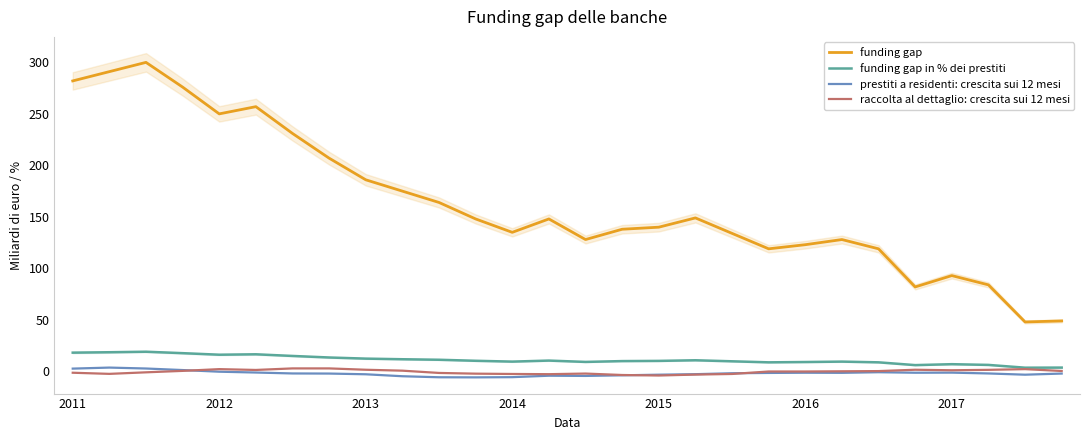

What is the maximum value for funding gap?

300.0